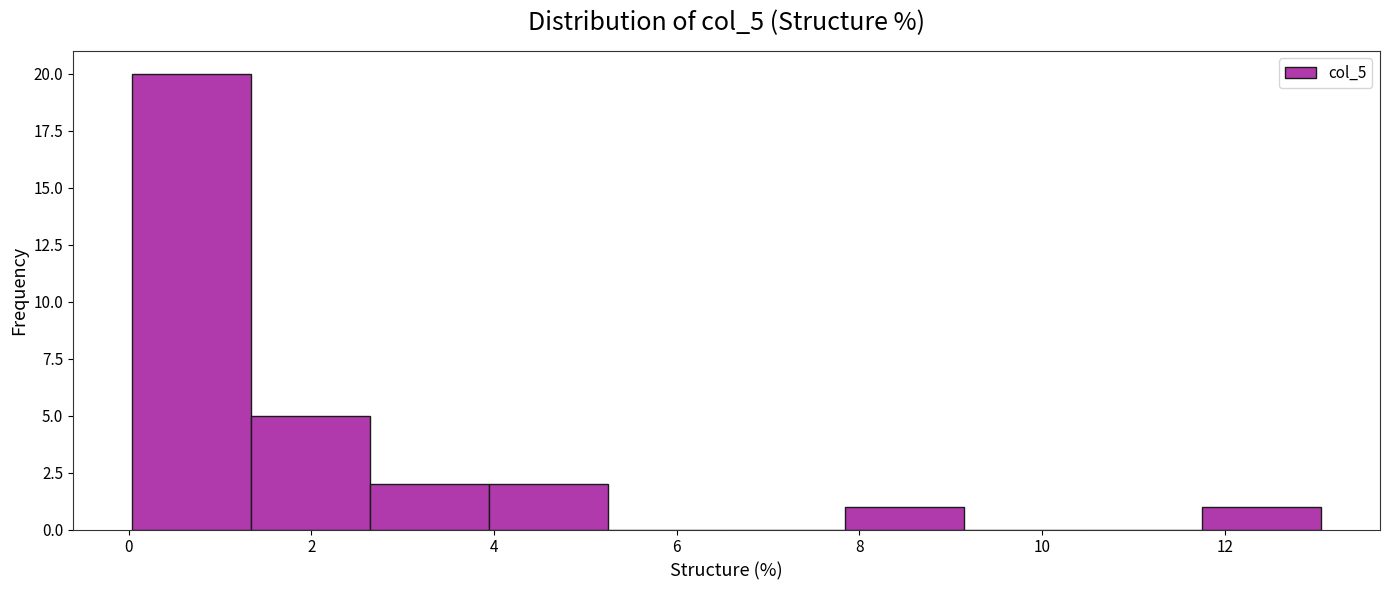

Reading left to right, transcribe this chart: for each bar, give the range it covers on the x-axis and its height. Neither the bar edges nor the heights are printed on the chart, so give them approximately, as read against the axes.

0.0 to 1.4: 20
1.4 to 2.6: 5
2.6 to 4.0: 2
4.0 to 5.2: 2
5.2 to 6.6: 0
6.6 to 7.8: 0
7.8 to 9.2: 1
9.2 to 10.4: 0
10.4 to 11.8: 0
11.8 to 13.0: 1